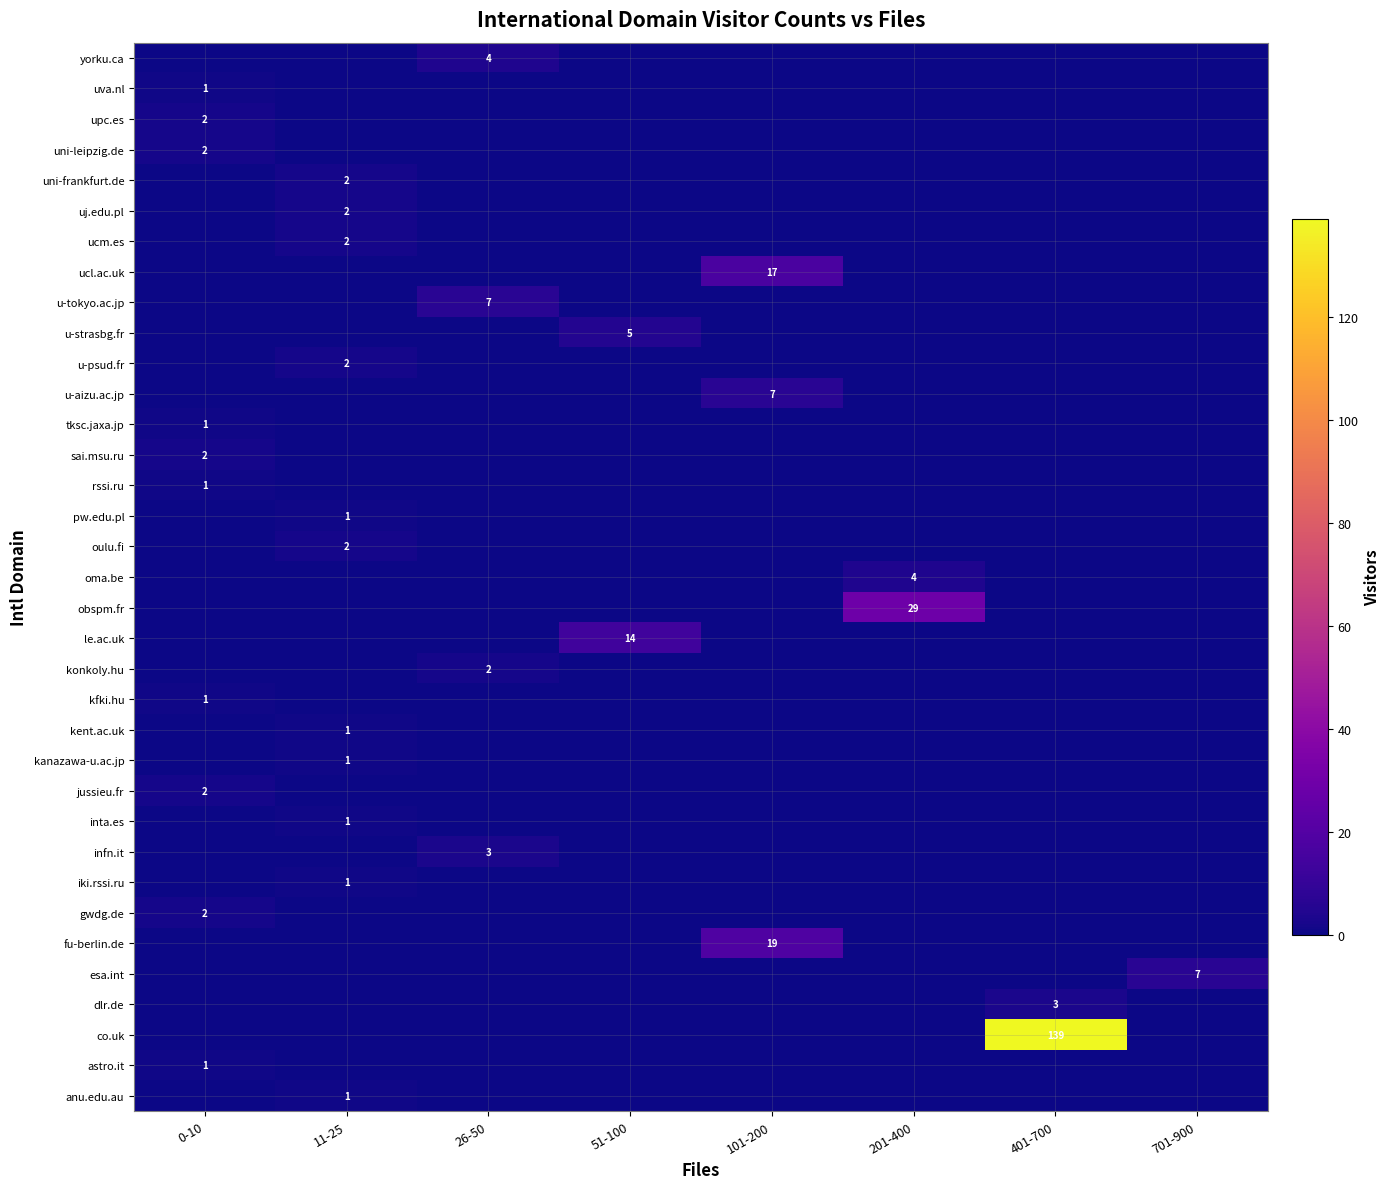

Which has a higher value, 201-400 or 51-100?

201-400